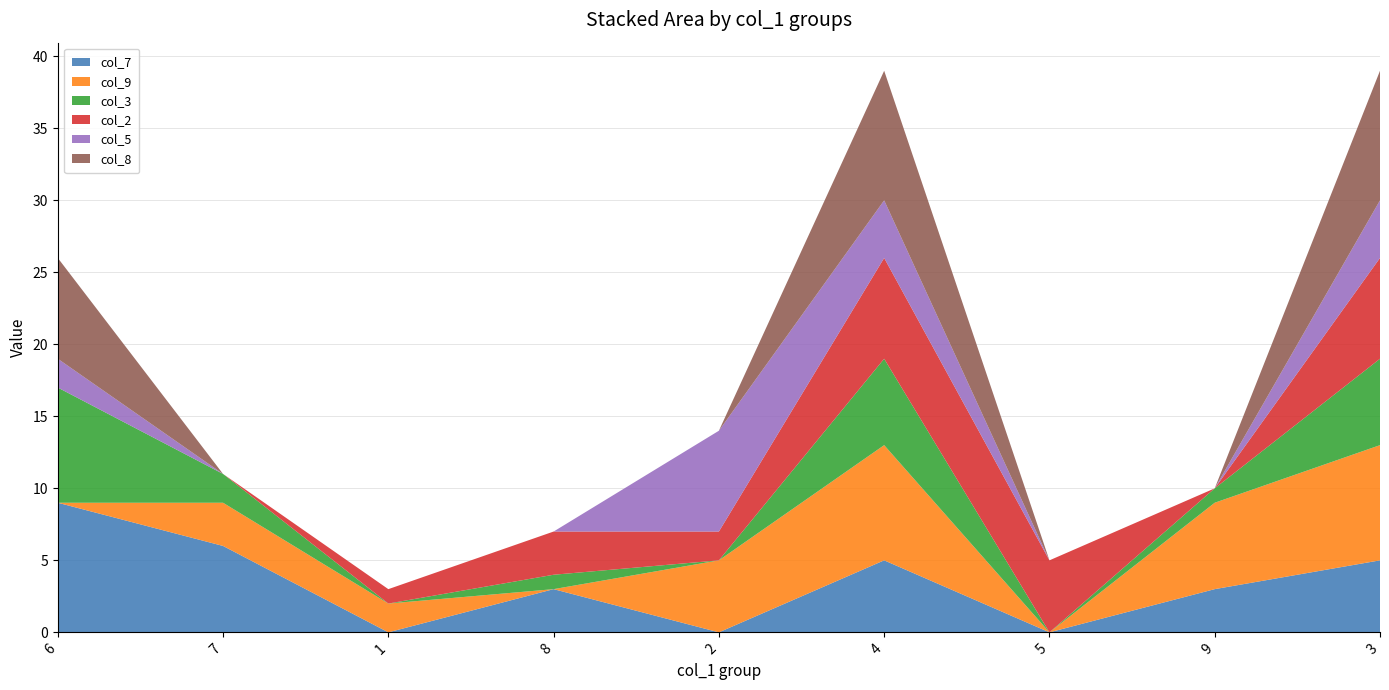

Reading left to right, extract all data points from this chart.

col_7: 6=9	7=6	1=0	8=3	2=0	4=5	5=0	9=3	3=5
col_9: 6=0	7=3	1=2	8=0	2=5	4=8	5=0	9=6	3=8
col_3: 6=8	7=2	1=0	8=1	2=0	4=6	5=0	9=1	3=6
col_2: 6=0	7=0	1=1	8=3	2=2	4=7	5=5	9=0	3=7
col_5: 6=2	7=0	1=0	8=0	2=7	4=4	5=0	9=0	3=4
col_8: 6=7	7=0	1=0	8=0	2=0	4=9	5=0	9=0	3=9